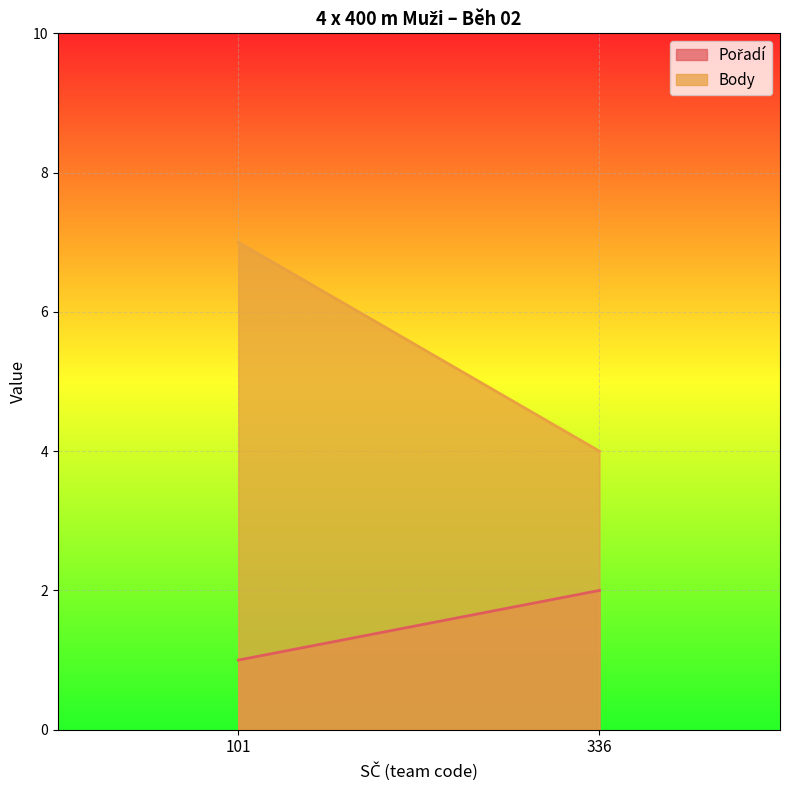

At 336, list the series in order from smallest to largest.

Pořadí, Body